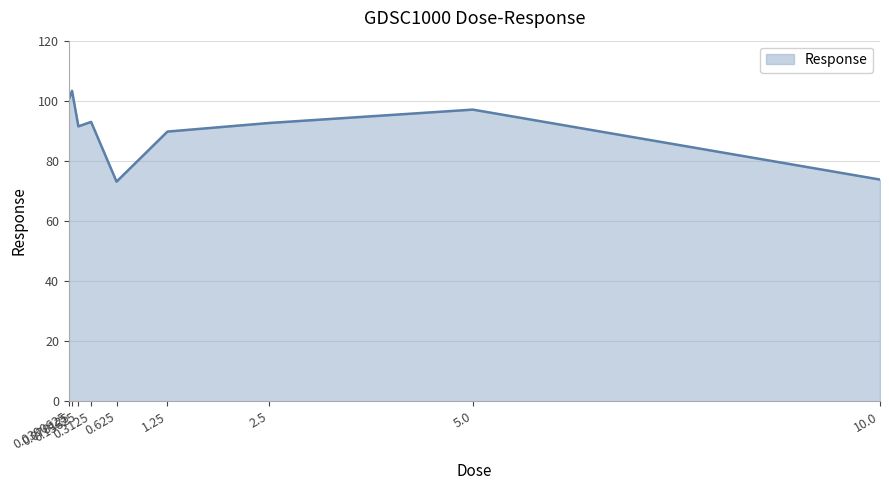

What is the smallest value displayed?

73.1